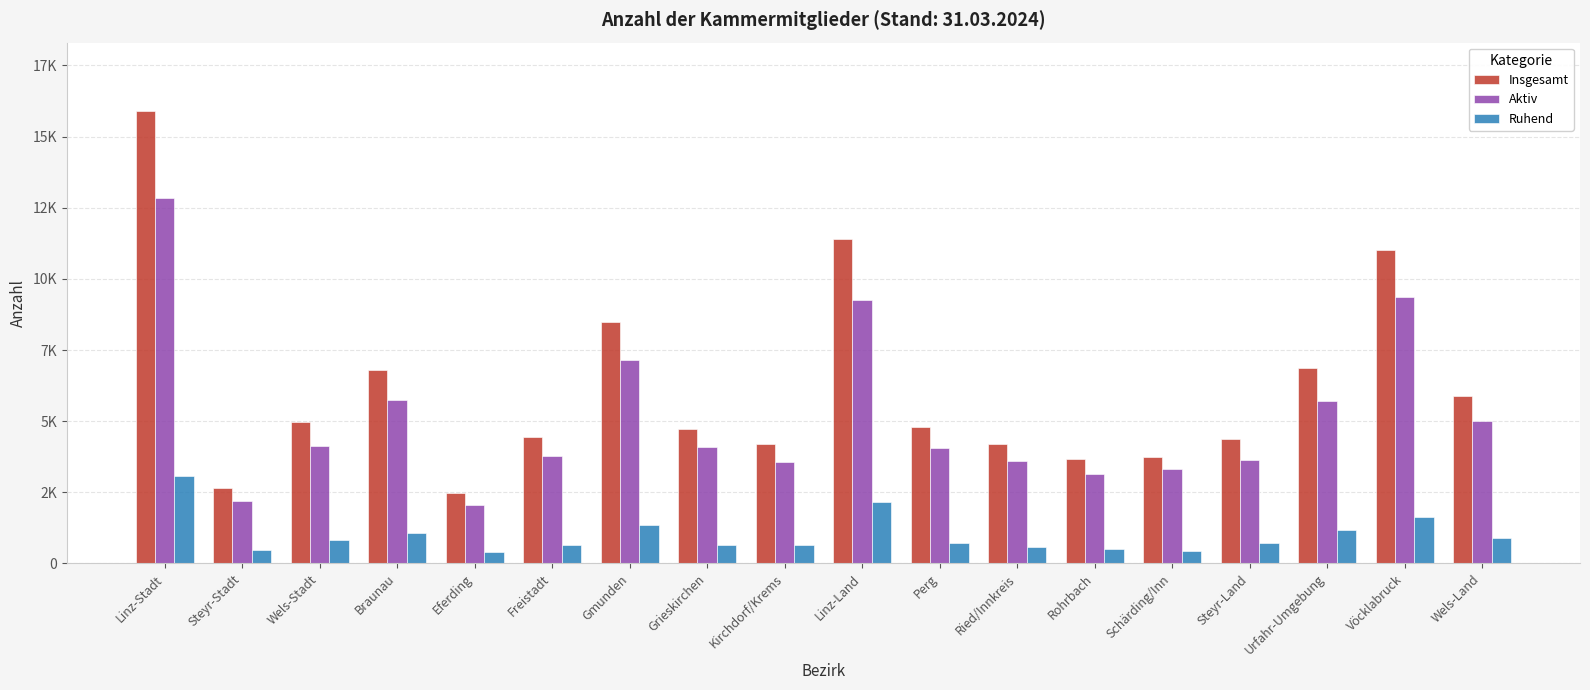

What are all the series names shown in the legend?

Insgesamt, Aktiv, Ruhend